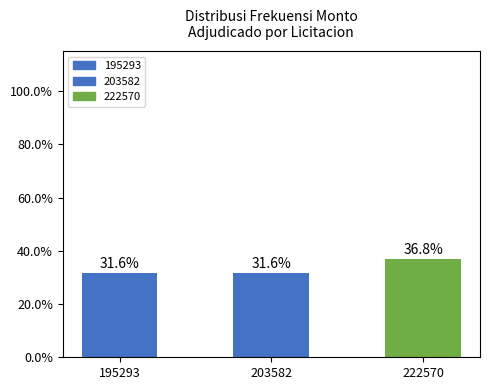

What is the sum of all values?

100.0